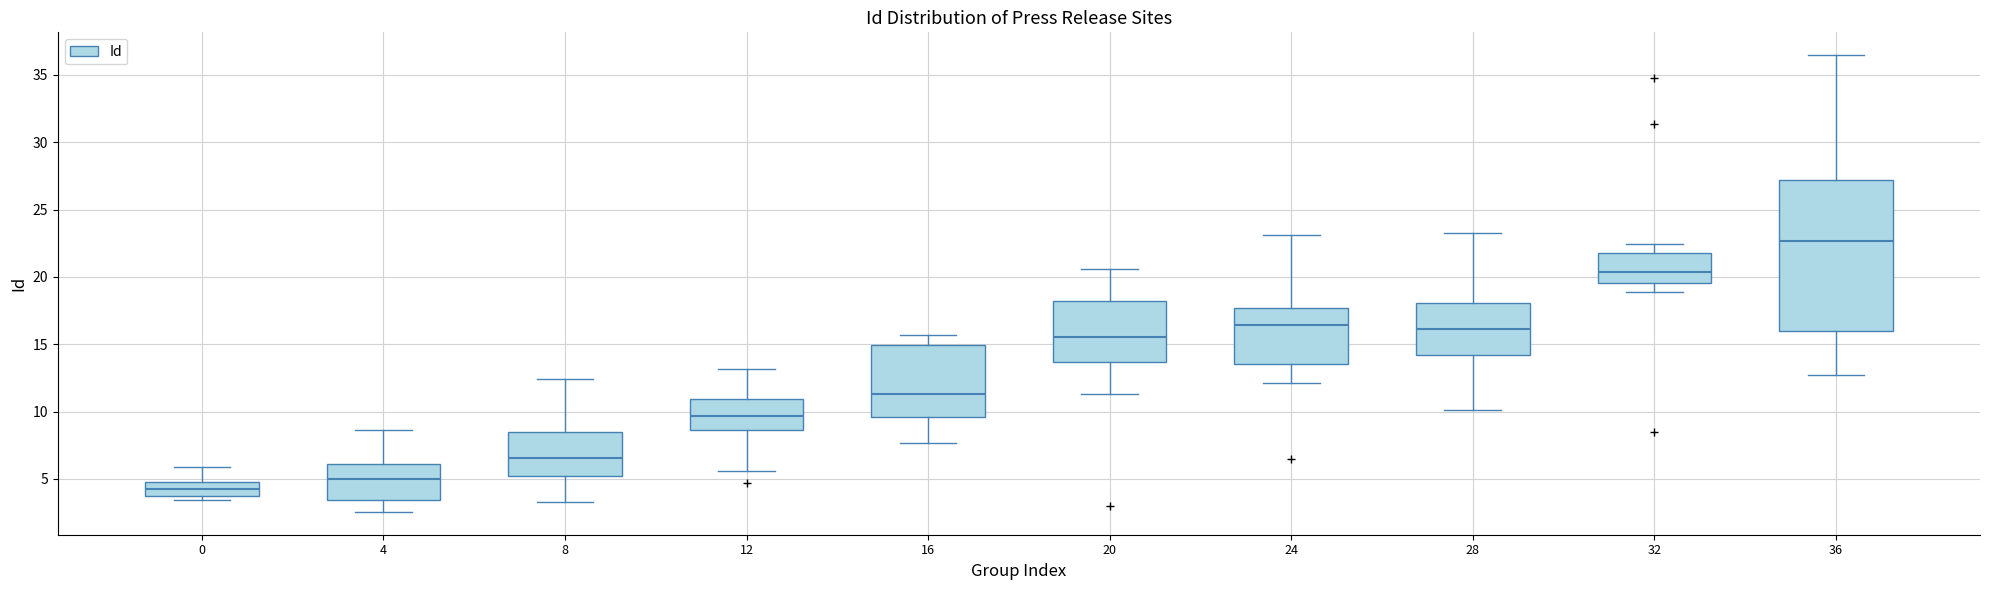

Which box has the highest median line?

36